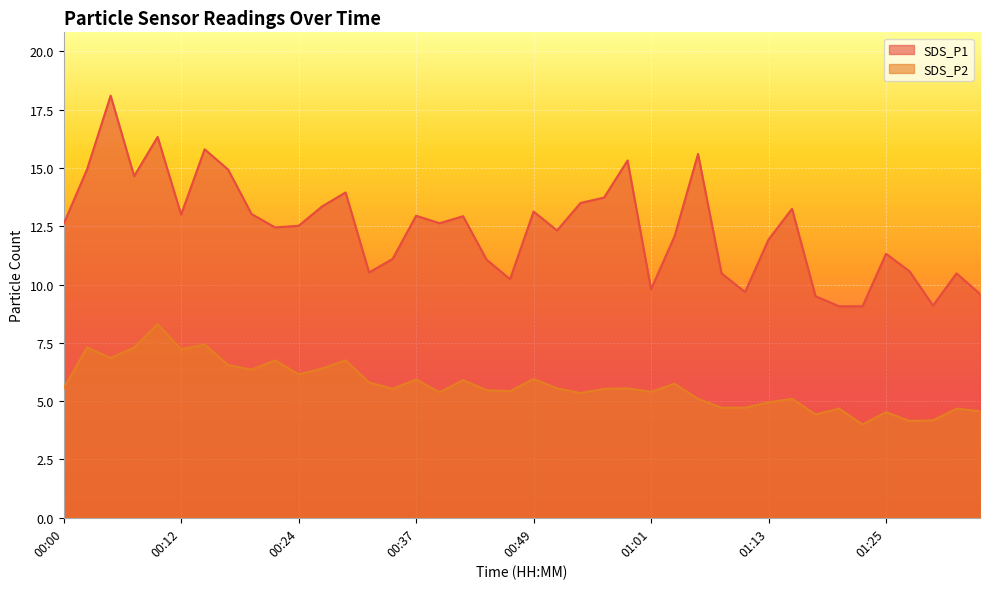

Which series has the largest range (max minus min)?

SDS_P1